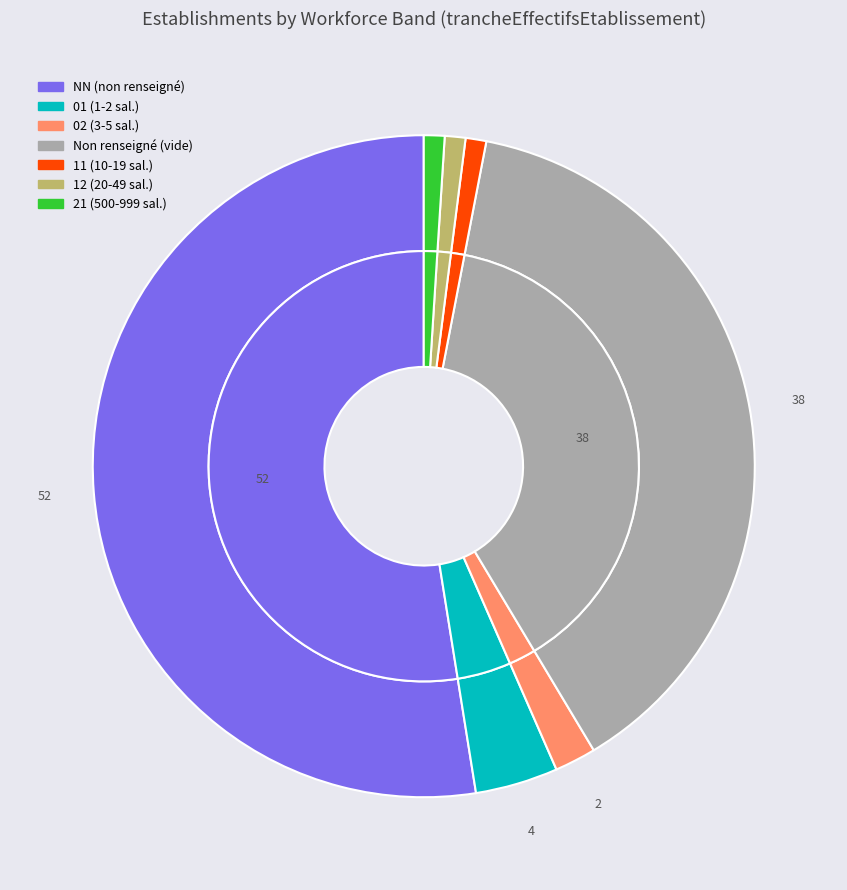

Which has a higher value, NN or 21?

NN